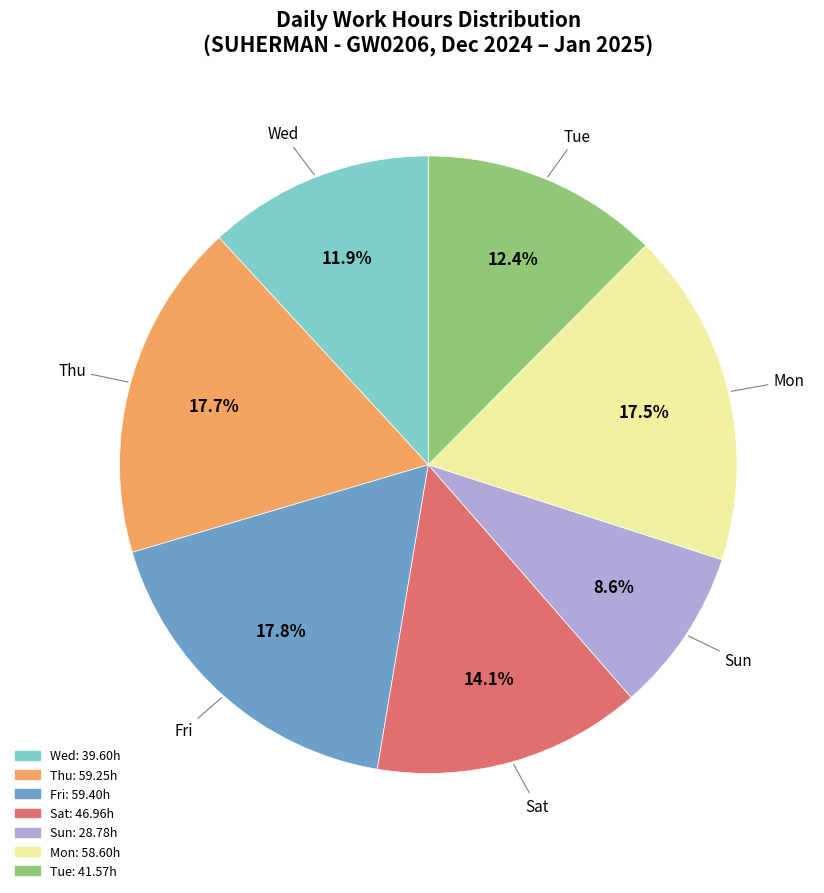

To the nearest percent, what is the average slice percentage?

14%